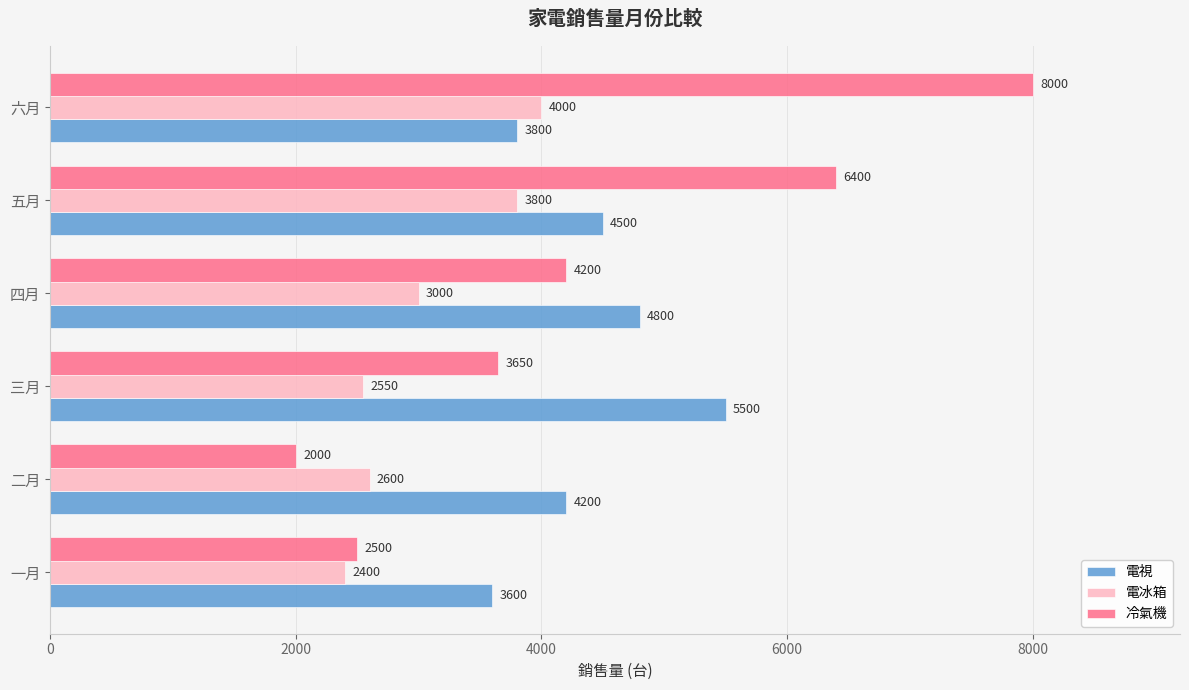

Count the number of categories in the chart.

6